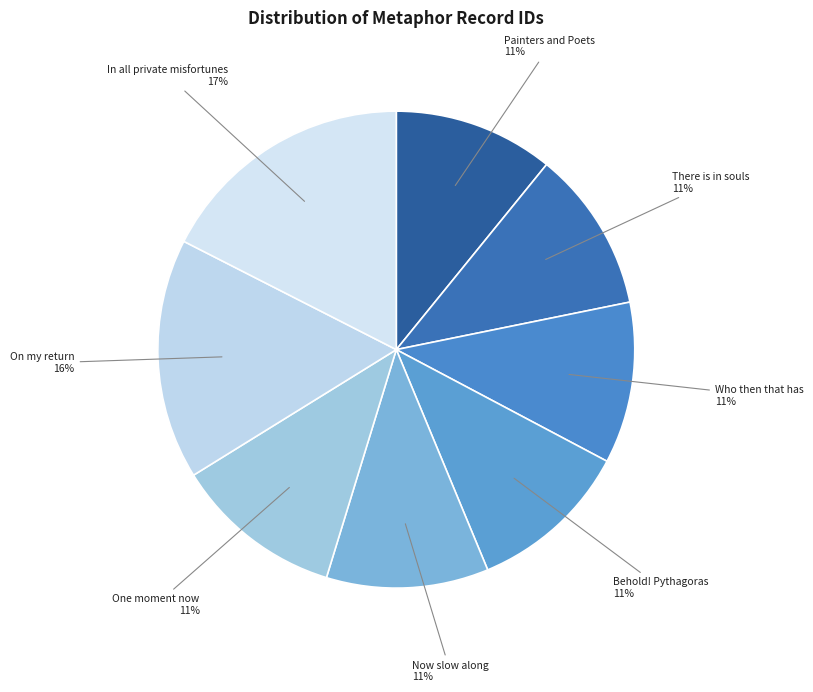

Count the number of slices in the pie.

8